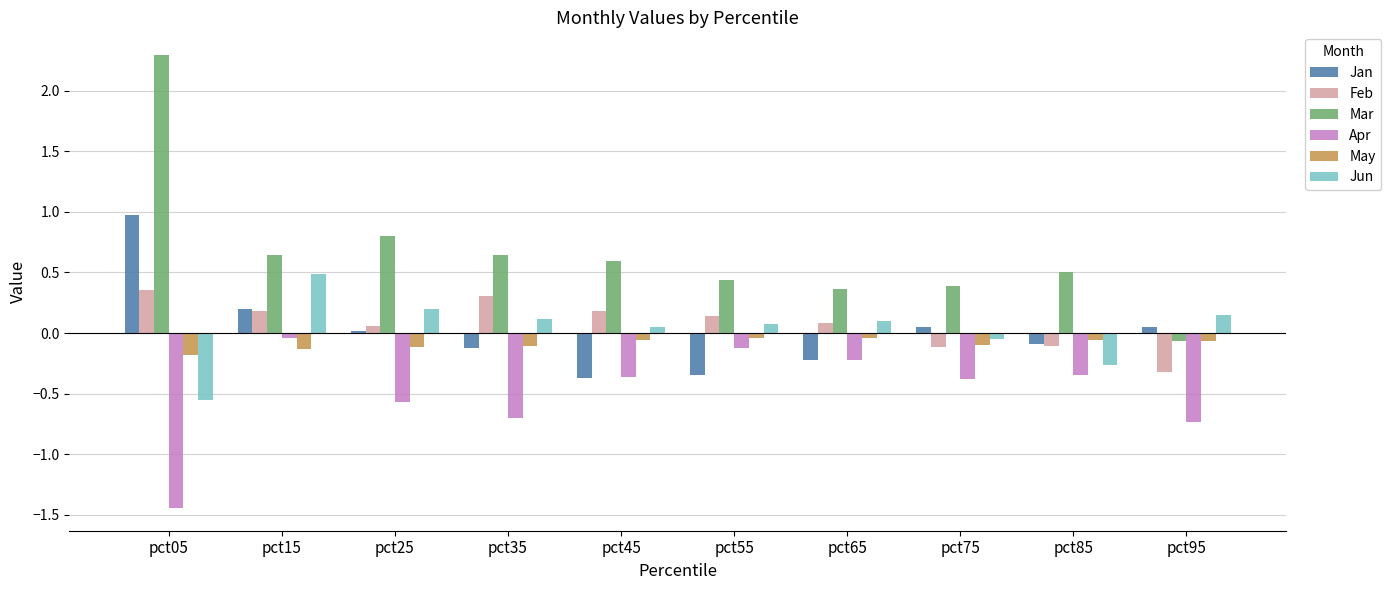

What is the sum of all Mar values?

6.6